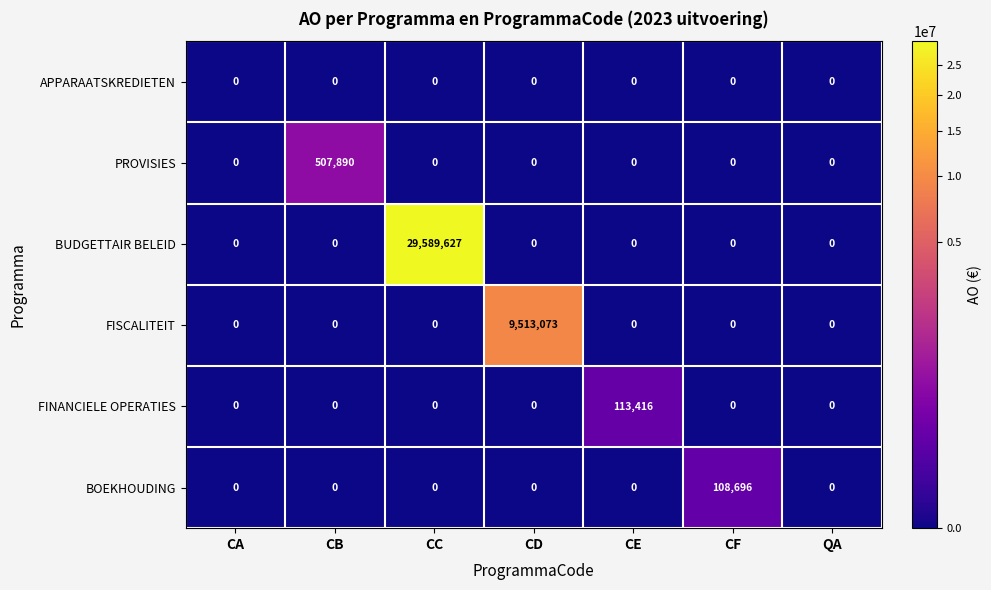

Which series has the largest total across all categories?

BUDGETTAIR BELEID